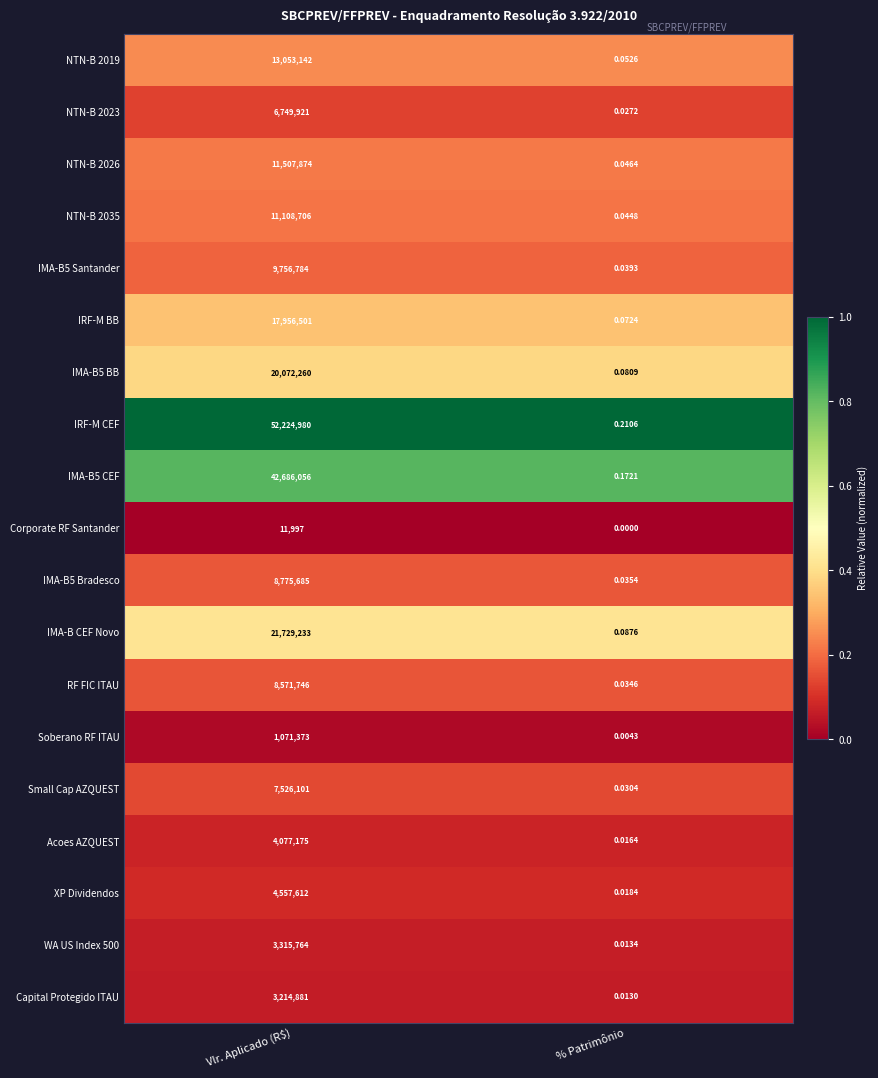

At which label does IMA-B5 Santander reach its peak?

Vlr. Aplicado (R$)